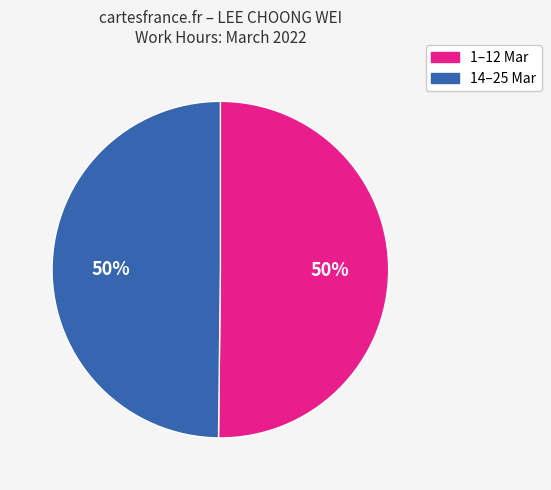

How many slices are in this pie chart?

2